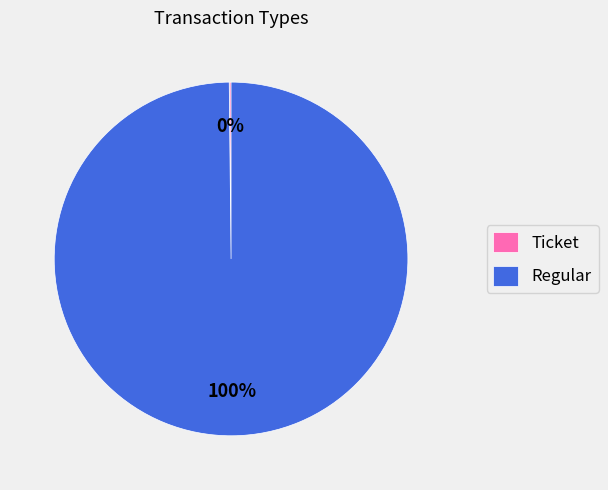

The Regular slice represents 100% of the pie. True or false?

True